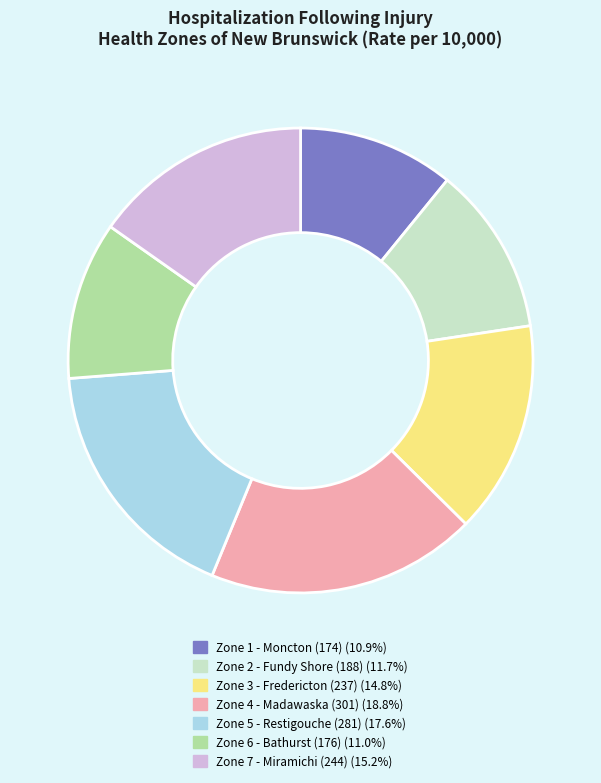

Is there any slice that represents more than half of the pie?

No